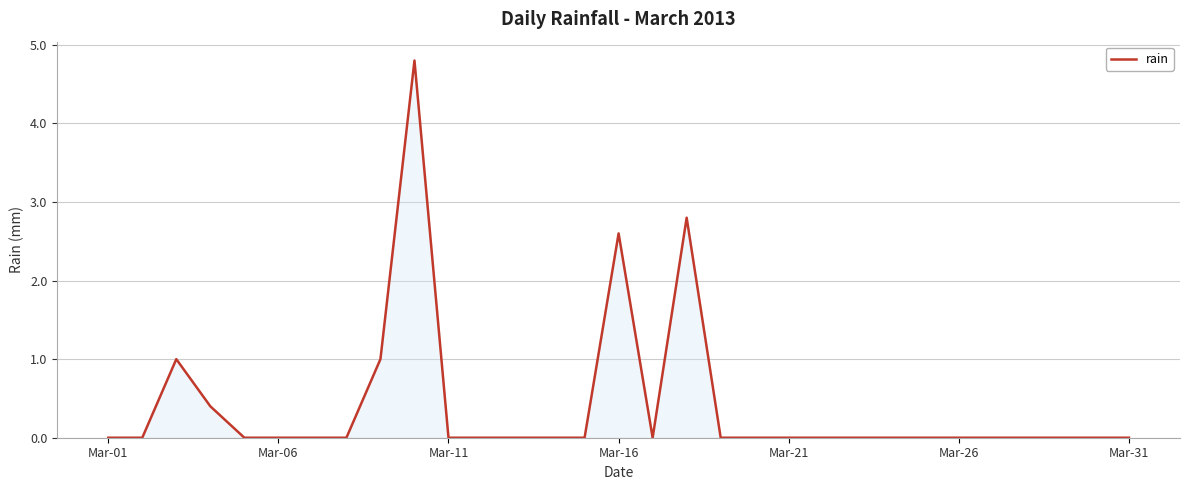

What is the maximum value shown in the chart?

4.8